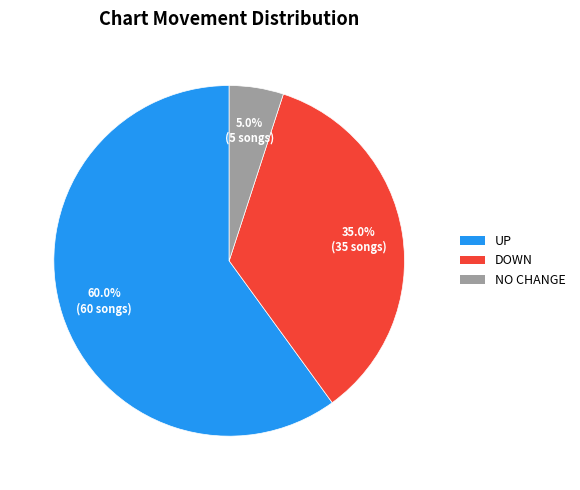

Does any single category account for the majority?

Yes